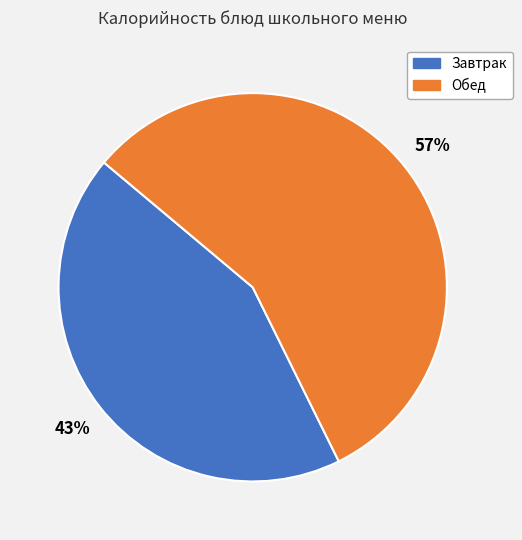

Is there a majority slice in this chart?

Yes